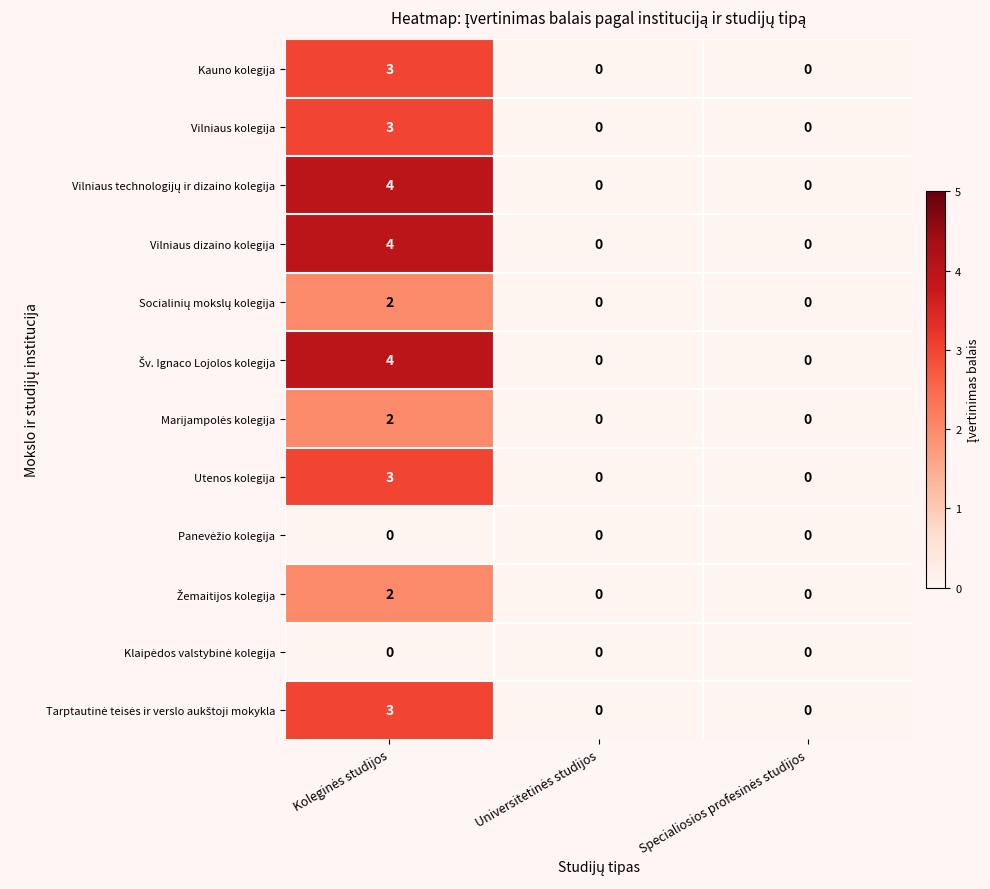

What is the highest value of the Vilniaus dizaino kolegija series?

4